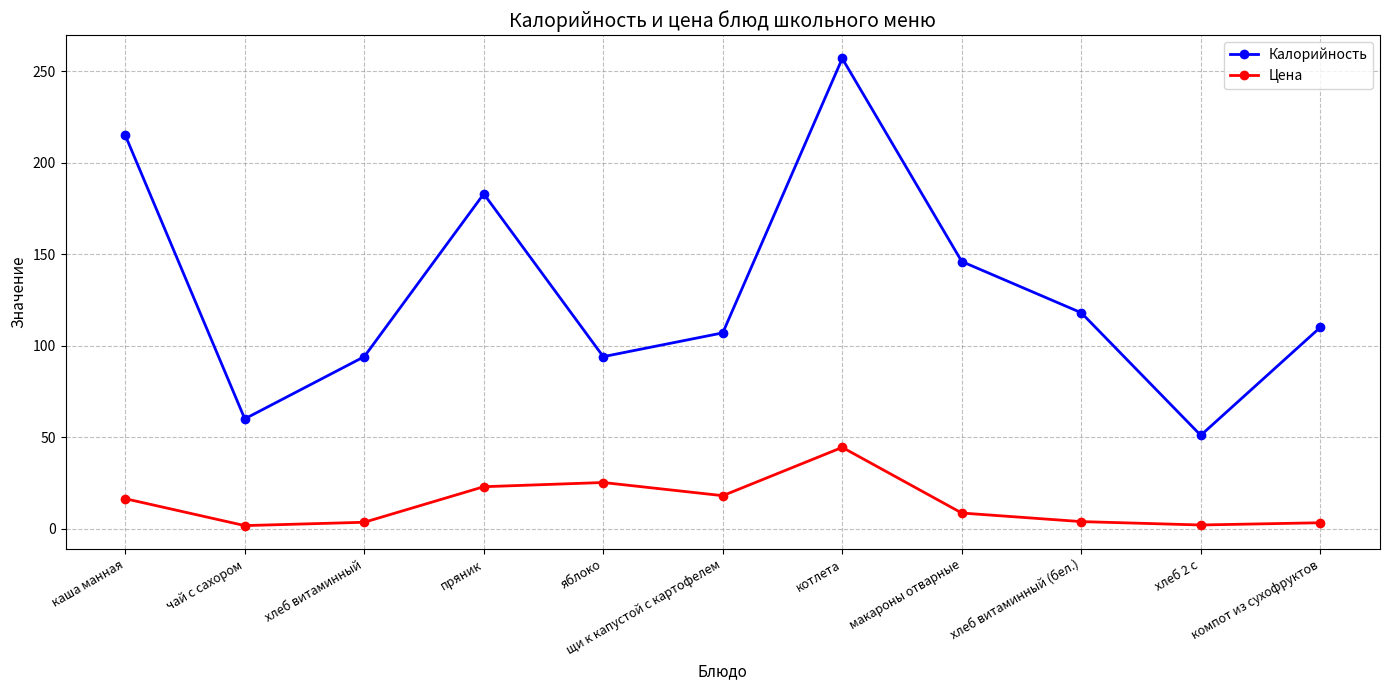

Rank the series by their maximum value, from lowest to highest.

Цена, Калорийность